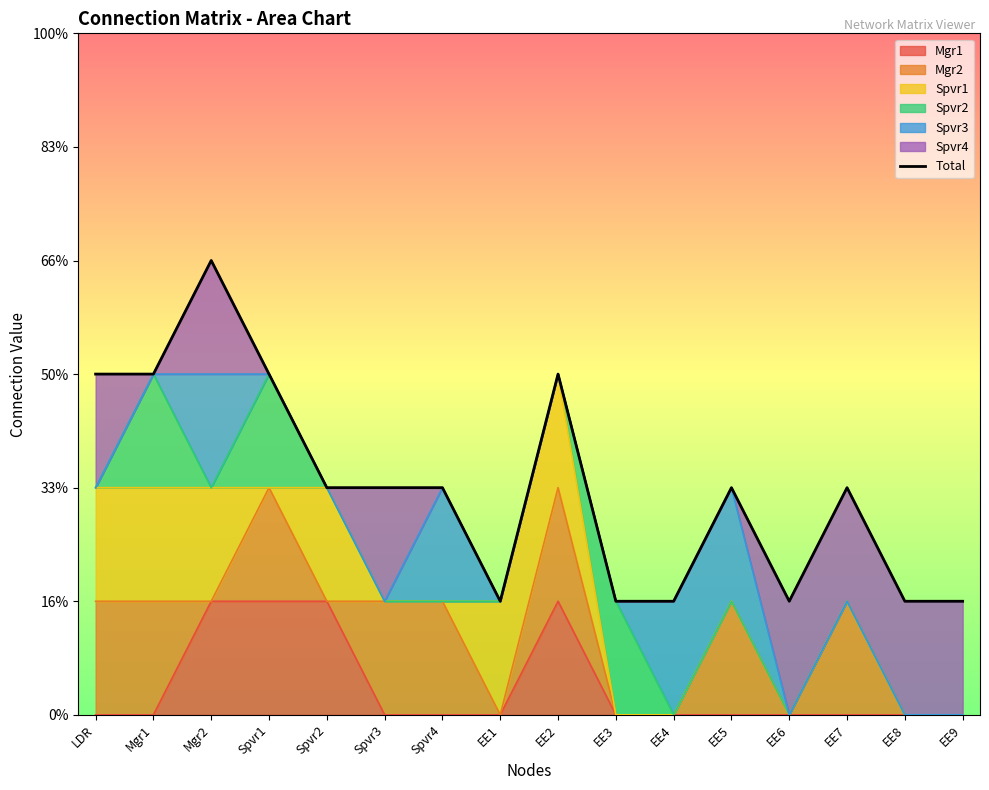

What is the difference between the maximum and minimum values?

3